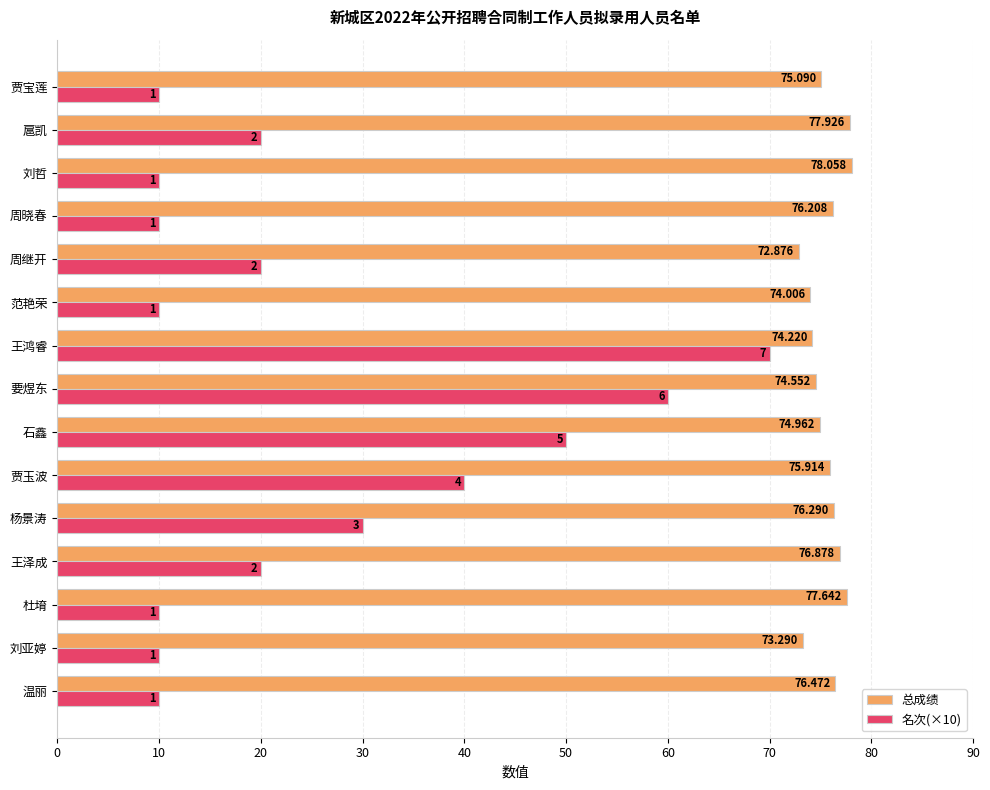

Which category has the highest value in the 名次(×10) series?

王鸿睿